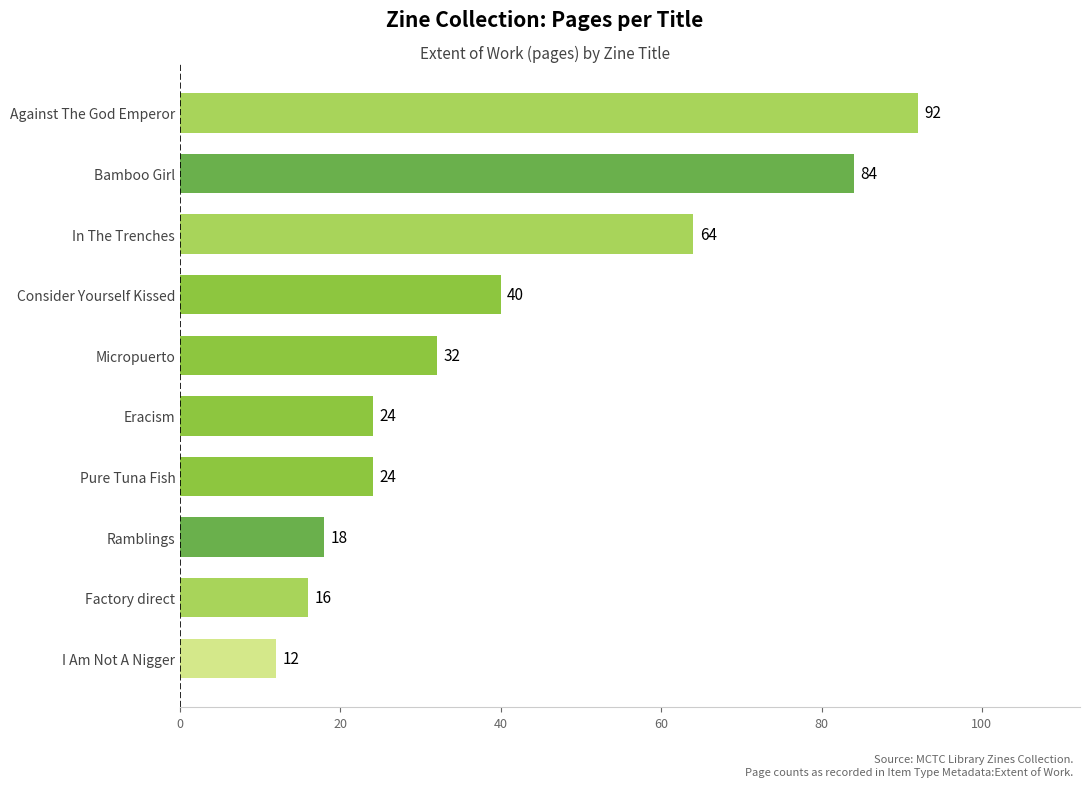

True or false: the data shows 12 at I Am Not A Nigger.

True